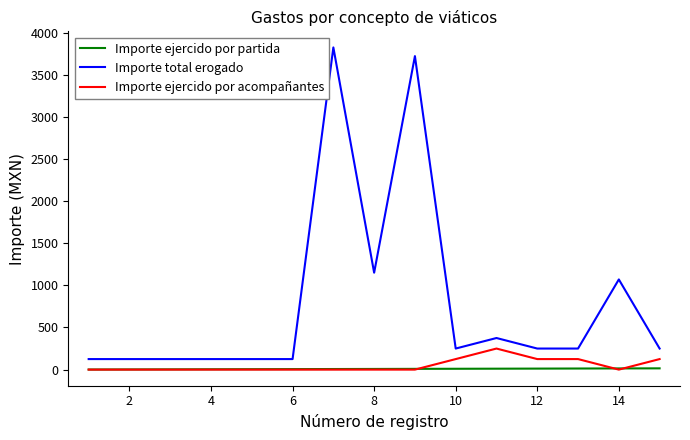

True or false: Importe total erogado and Importe ejercido por partida cross at least once.

False